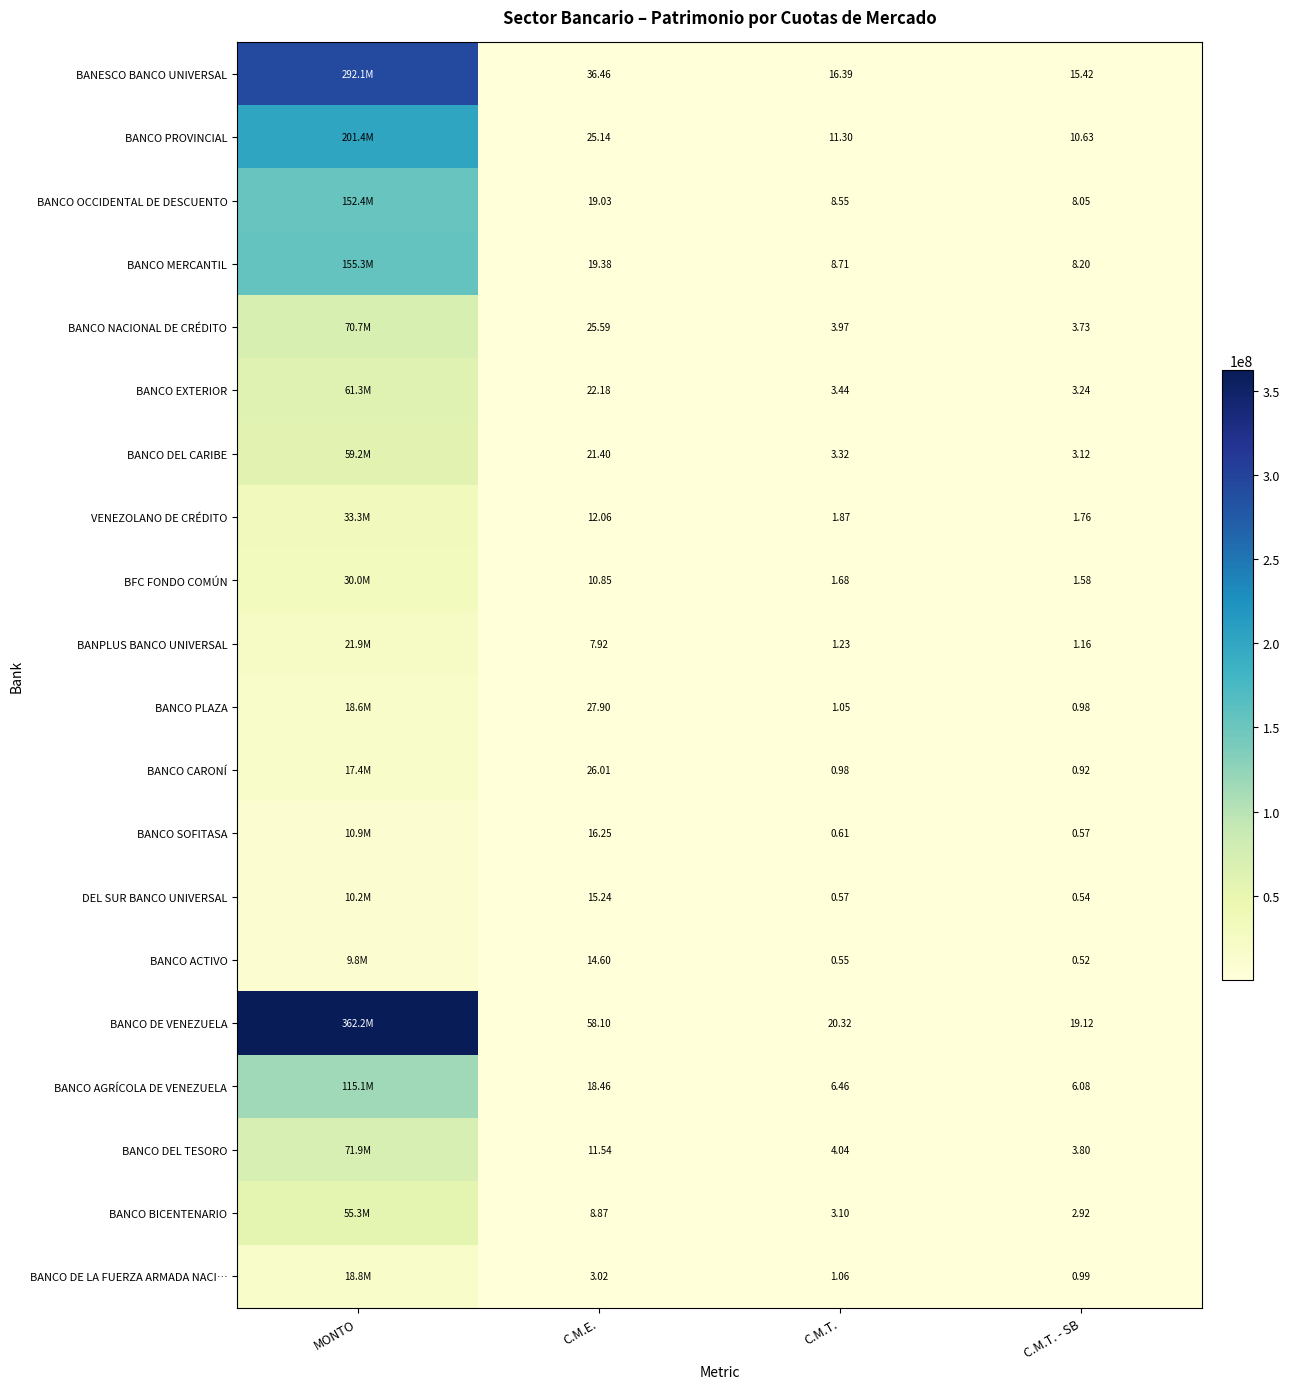

Is the value of BANCO CARONÍ at C.M.T. greater than the value of BANCO ACTIVO at C.M.E.?

No